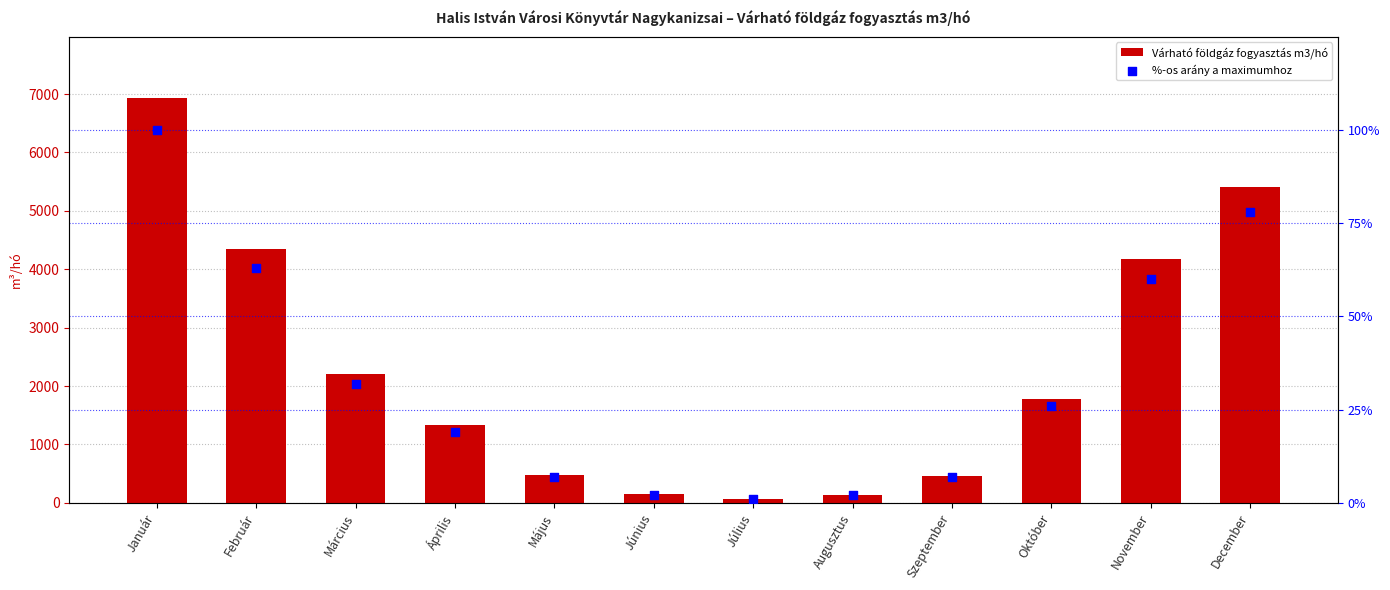

Which series reaches the maximum Y coordinate?

Várható földgáz fogyasztás m3/hó